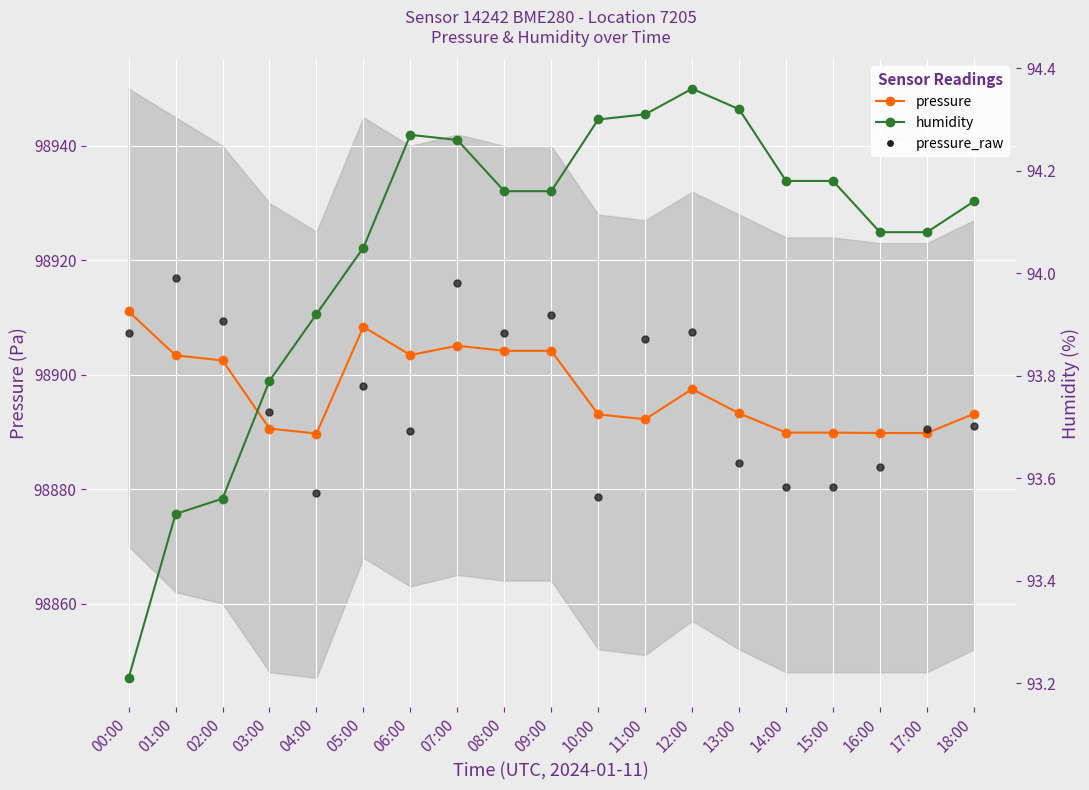

Which series has the largest total across all categories?

pressure